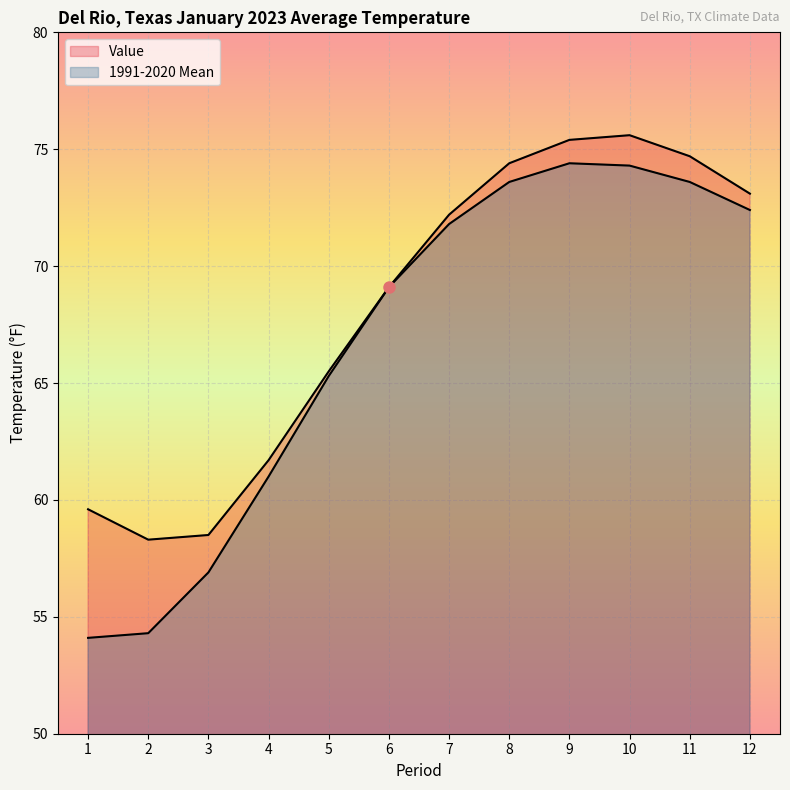

Reading left to right, list all the values displayed in this chart.

Value: 1=59.6	2=58.3	3=58.5	4=61.7	5=65.5	6=69.1	7=72.2	8=74.4	9=75.4	10=75.6	11=74.7	12=73.1
1991-2020 Mean: 1=54.1	2=54.3	3=56.9	4=61.0	5=65.3	6=69.1	7=71.8	8=73.6	9=74.4	10=74.3	11=73.6	12=72.4